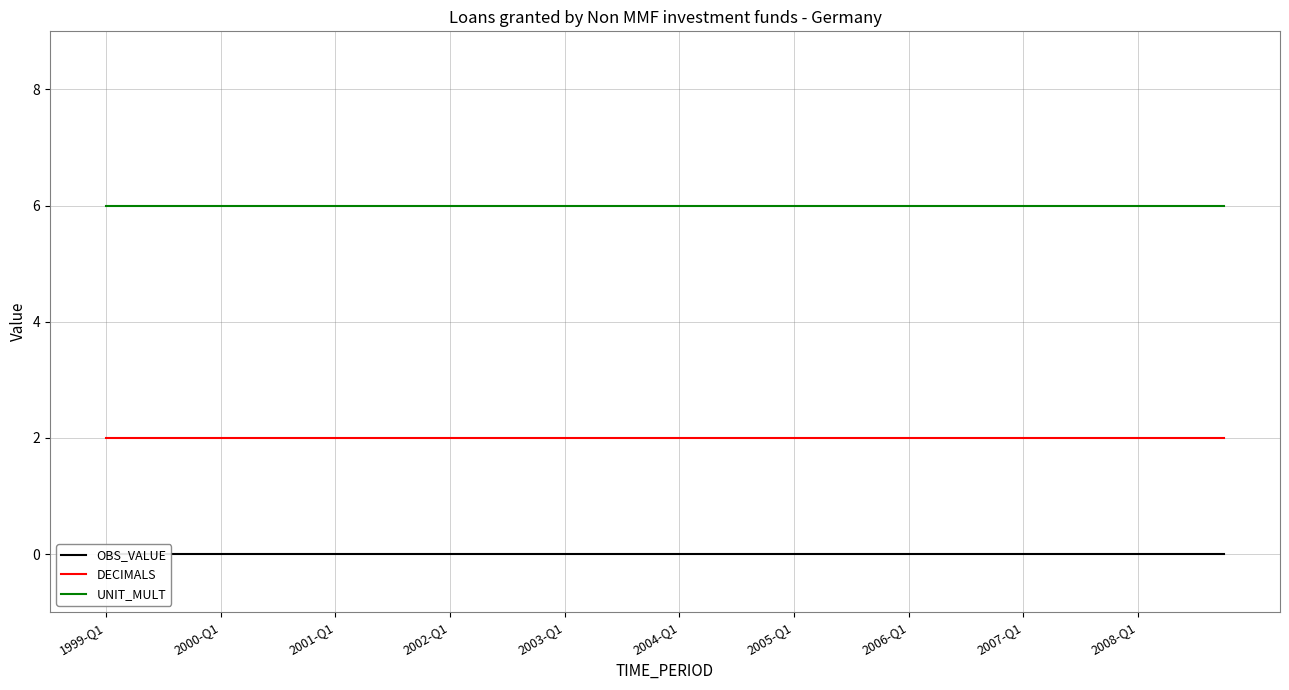

Is it true that UNIT_MULT equals 9 at 2008-Q1?

False